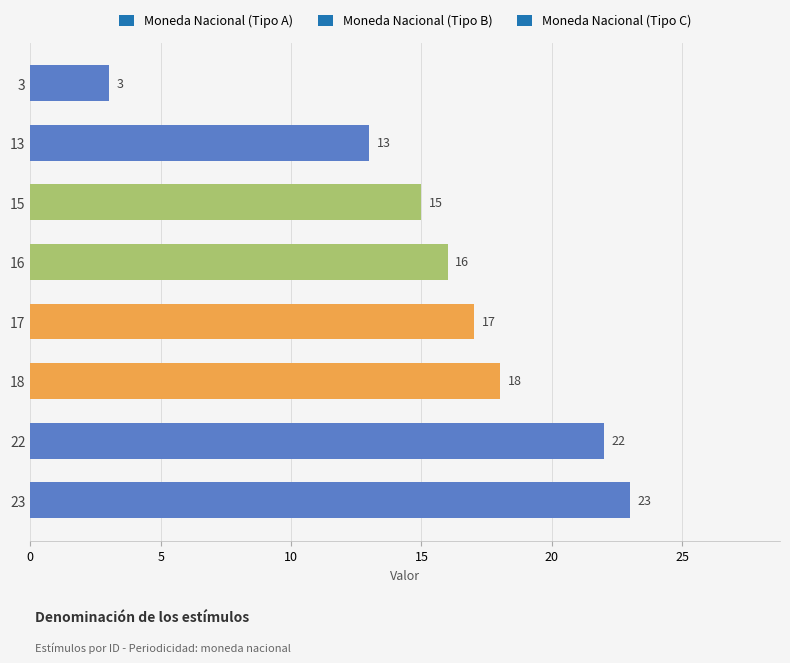

True or false: the data shows 13 at 13.

True